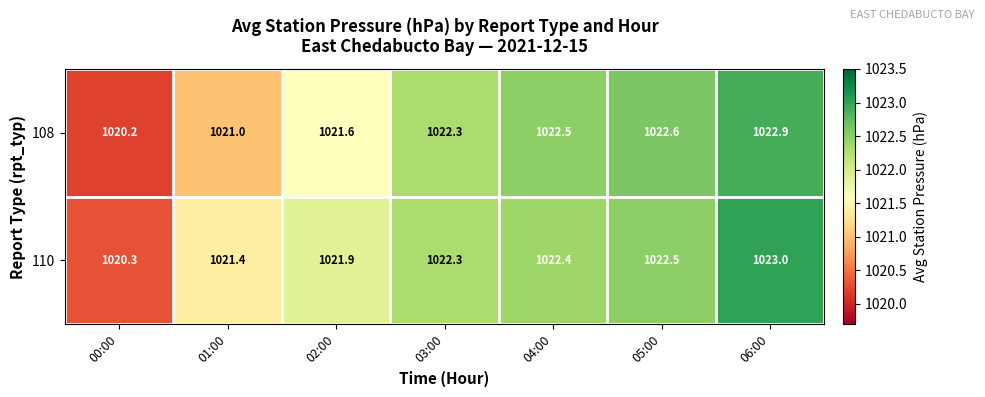

Is it true that 108 equals 1022.6 at 05:00?

True